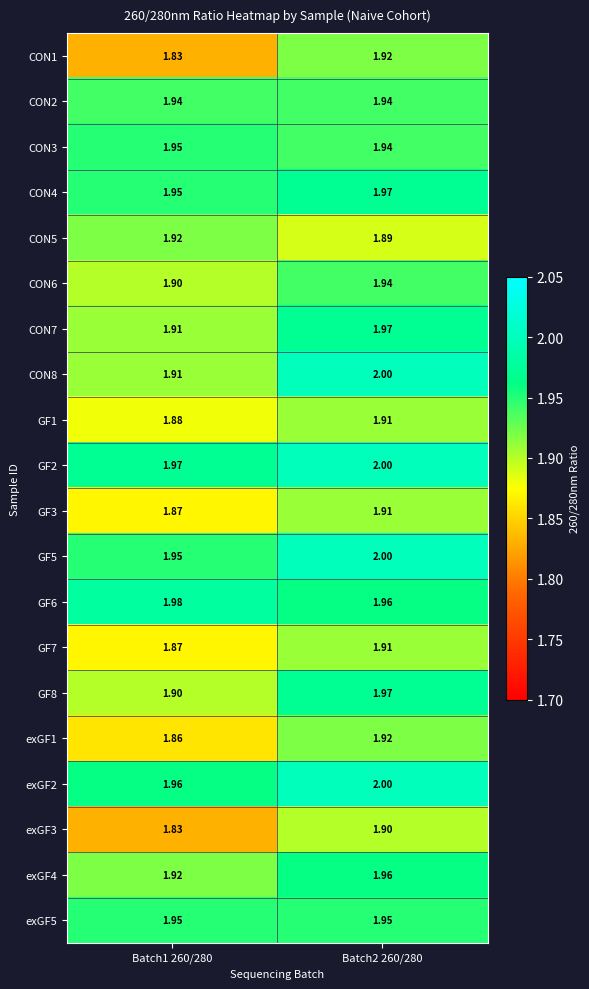

Is the value of CON7 at Batch1 260/280 greater than the value of CON3 at Batch1 260/280?

No